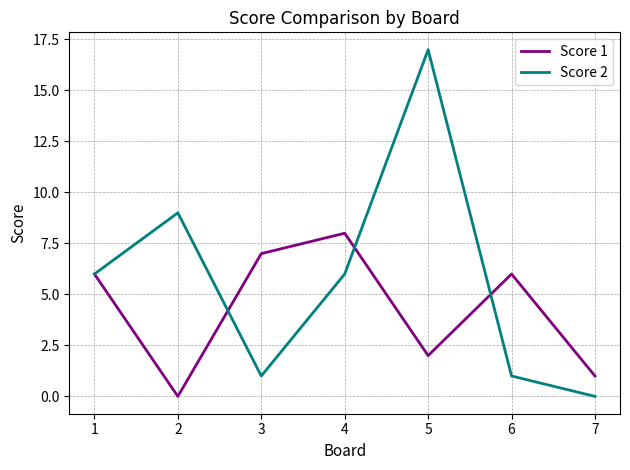

True or false: Score 1 has a value of 1 at 5.

False